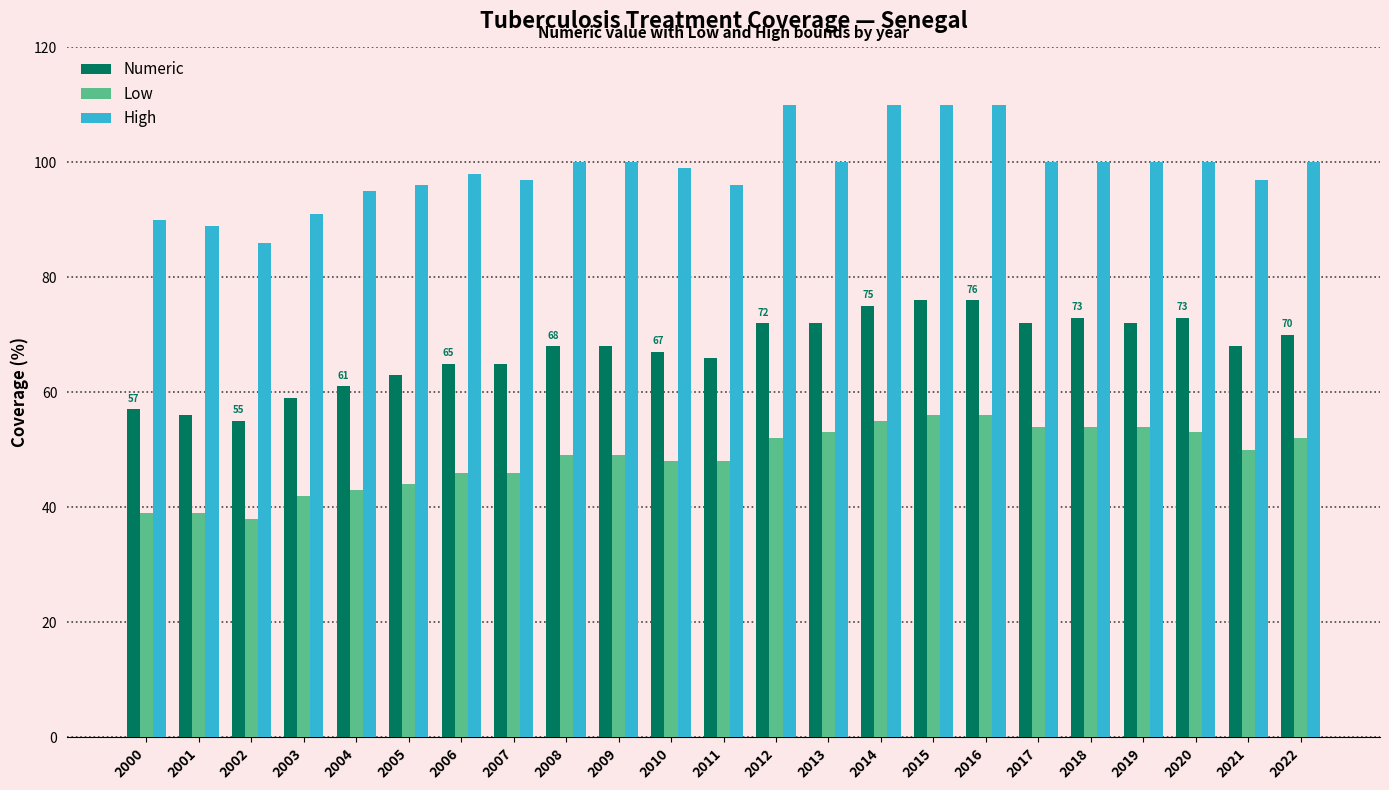

The Low series shows 50 at 2021. True or false?

True